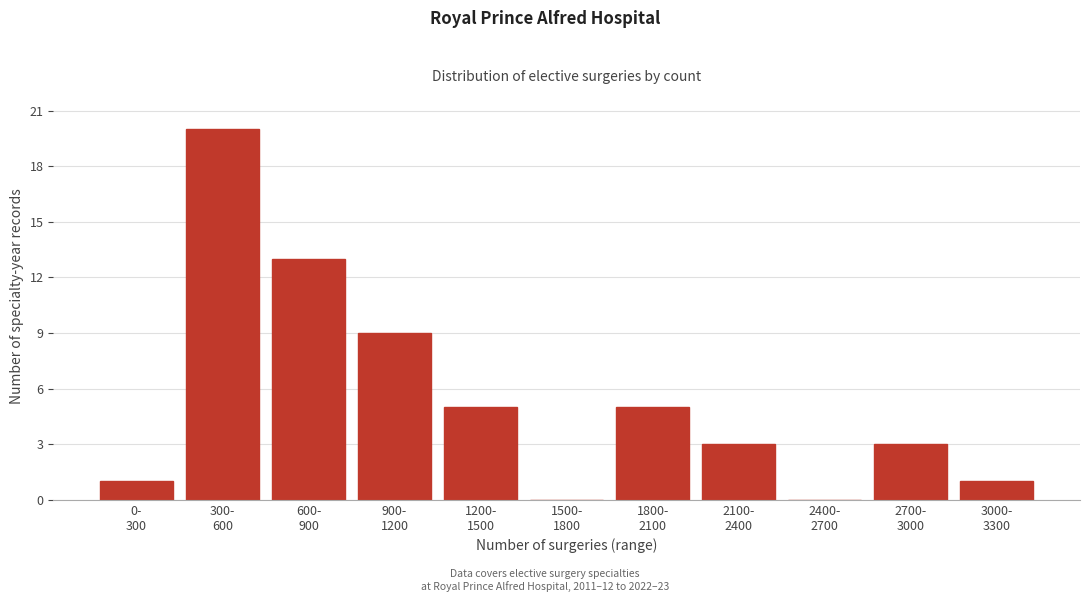

What is the greatest value displayed?

20